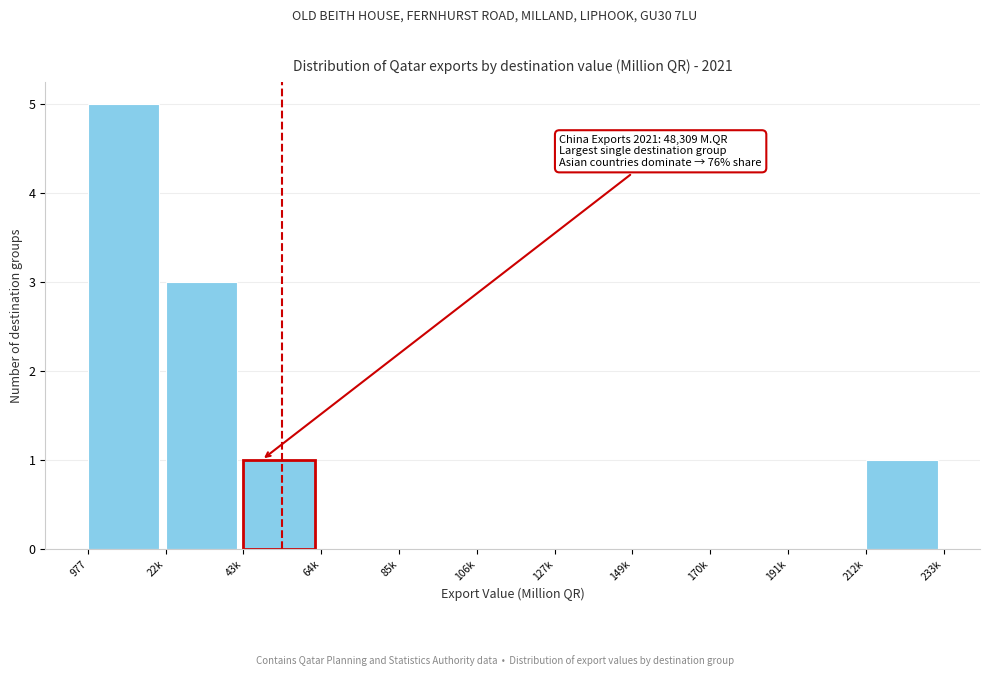

Reading left to right, list all the values displayed in this chart.

977=5	22k=3	43k=1	64k=0	85k=0	106k=0	127k=0	149k=0	170k=0	191k=0	212k=1